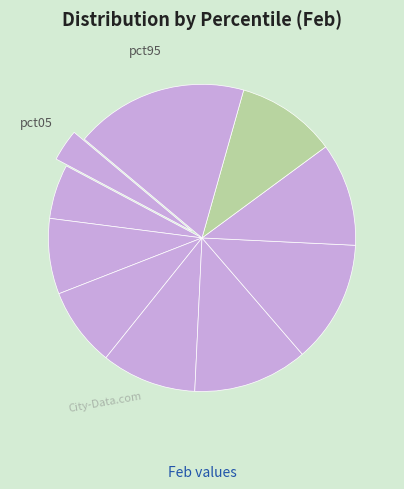

How many slices are in this pie chart?

10